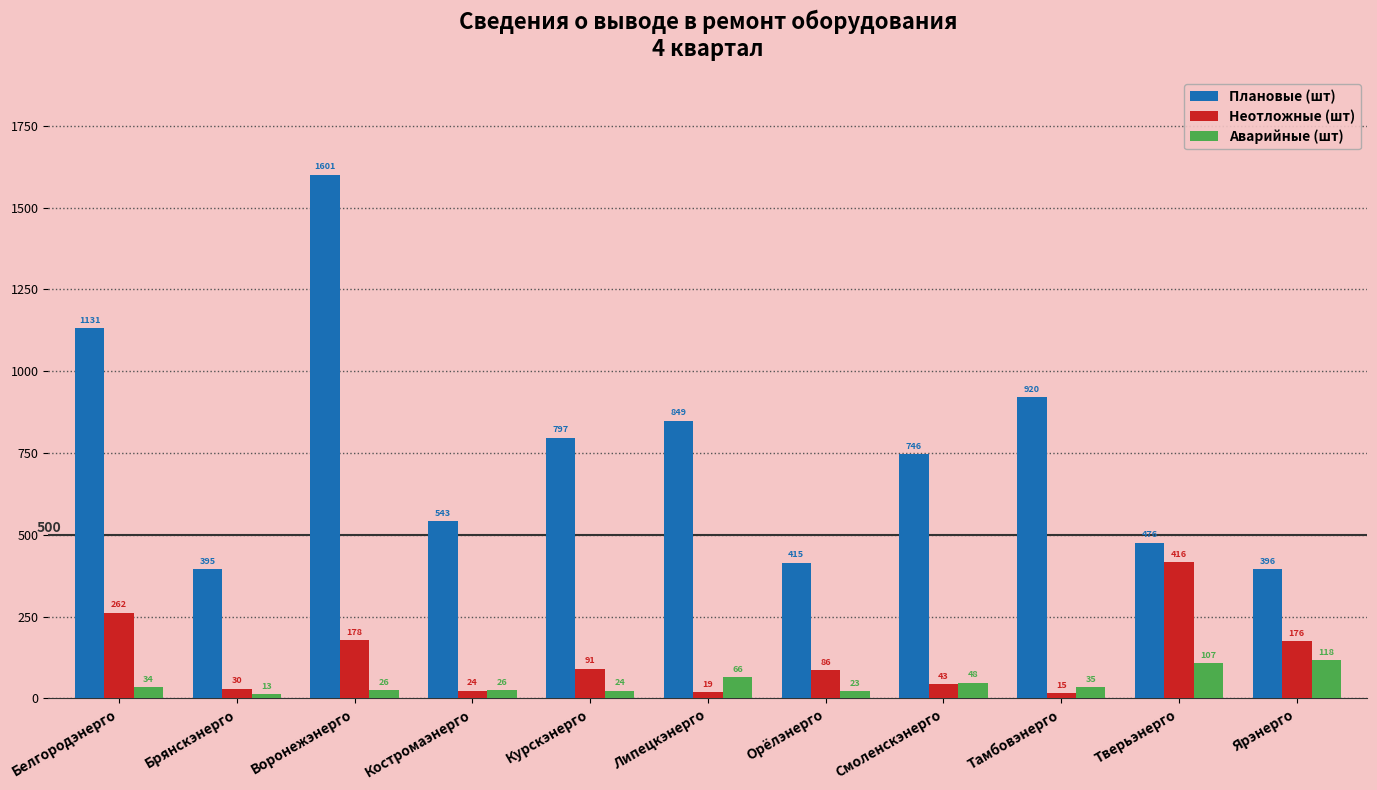

Read the Аварийные (шт) value at Костромаэнерго.

26